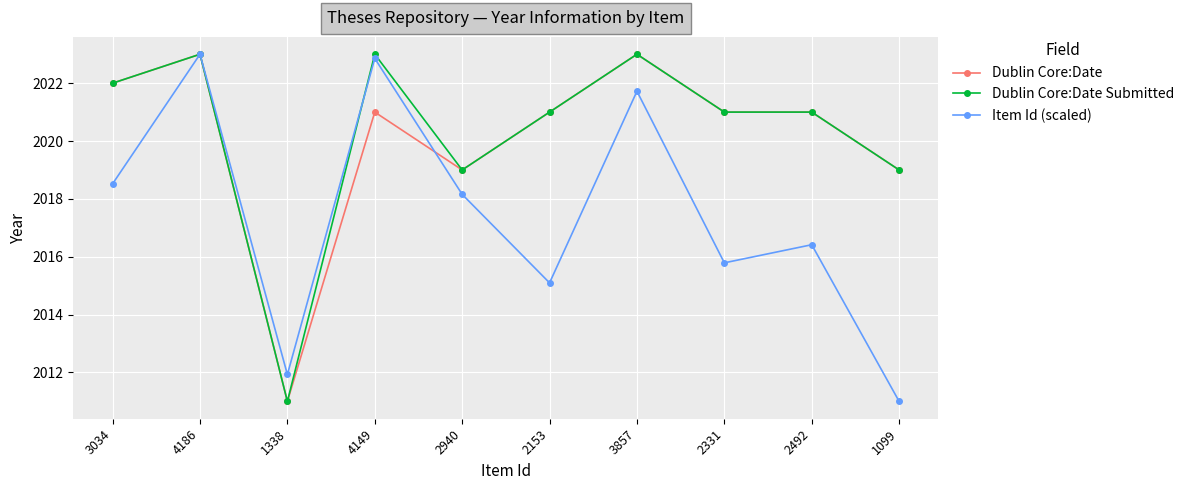

What position from the right is 2331?

3